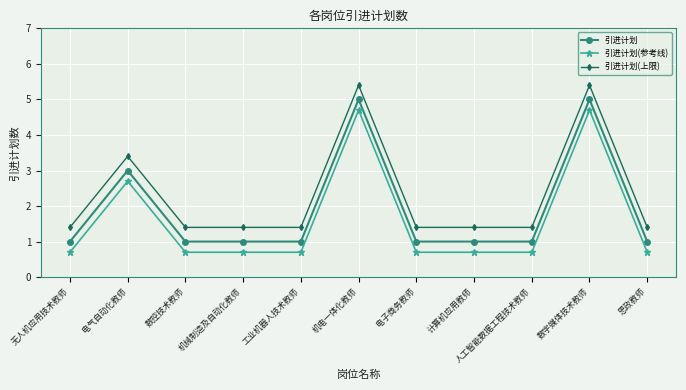

At which category does 引进计划 reach its first local peak?

电气自动化教师